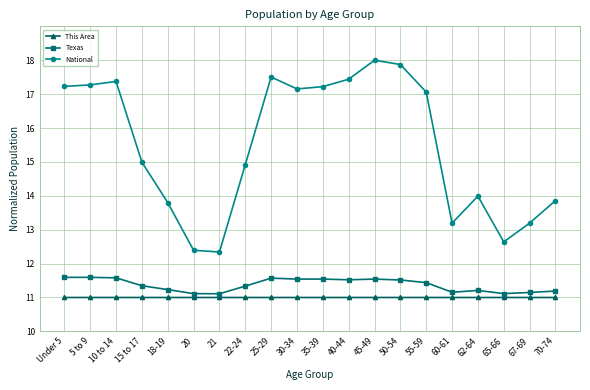

The value of This Area at 35-39 is 11.0. True or false?

True